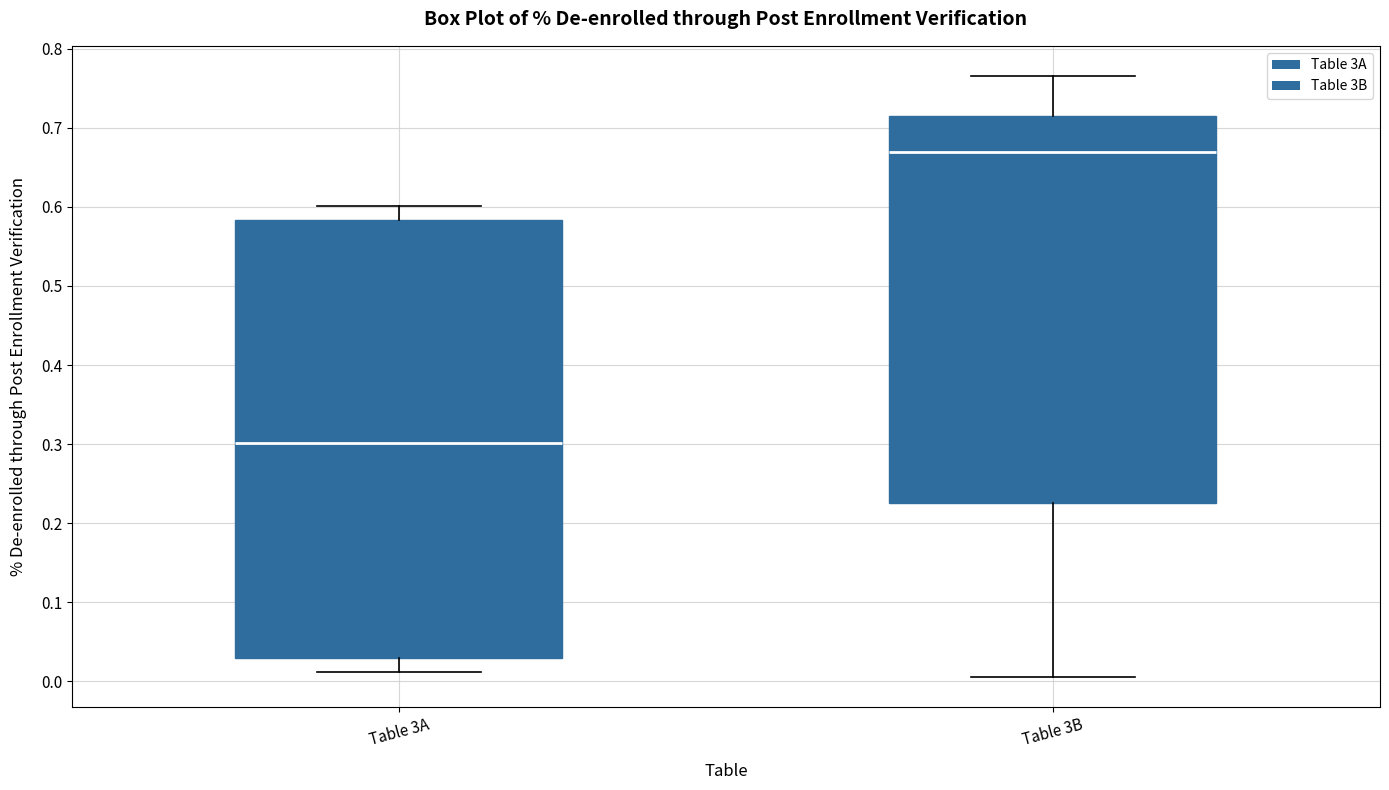

Which box's median line is the lowest?

Table 3A